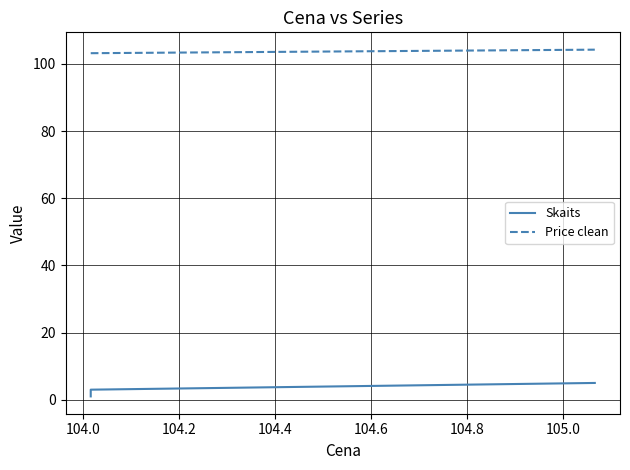

At which label does Skaits first exceed 3?

104.2